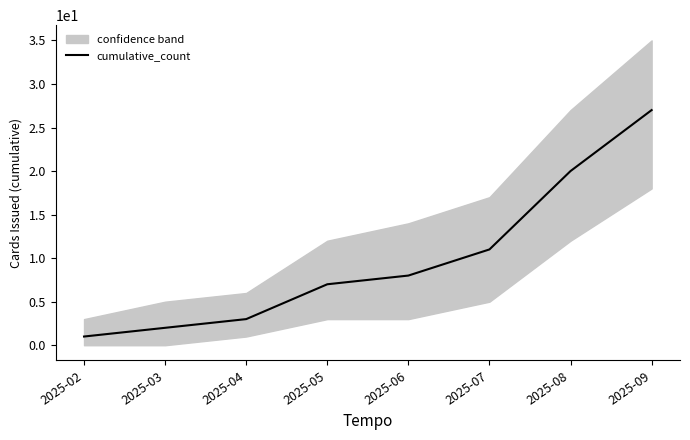

How many series are shown in this chart?

1